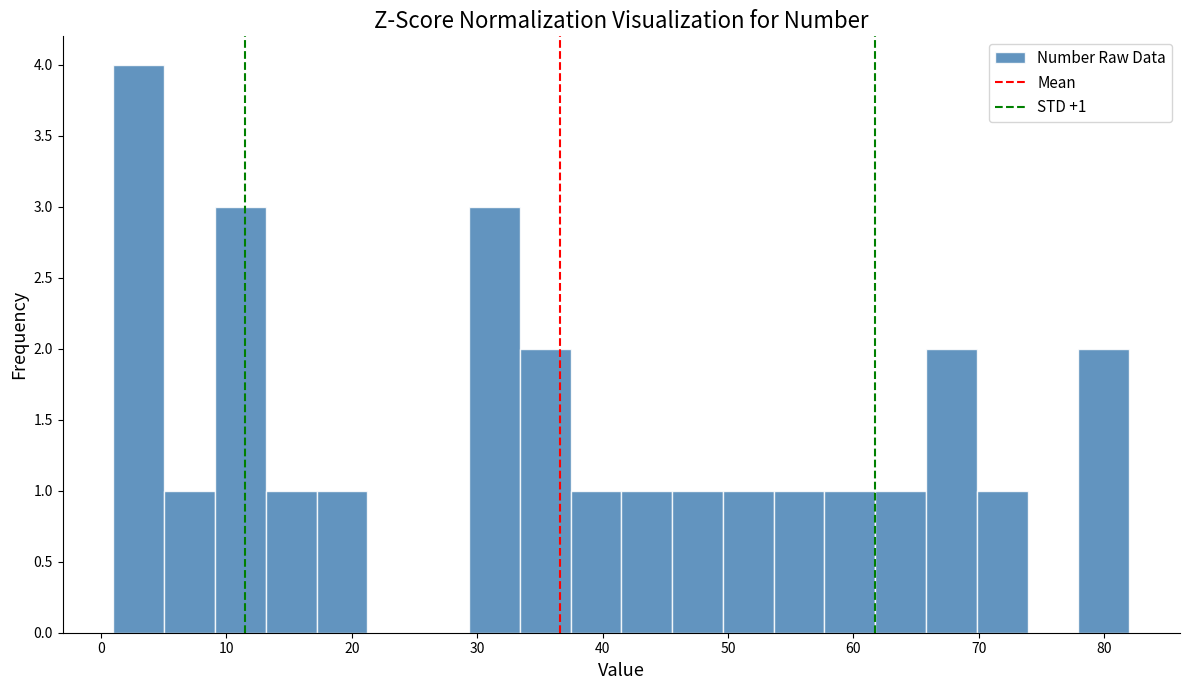

Which range on the x-axis has the tallest bar?

1 to 5